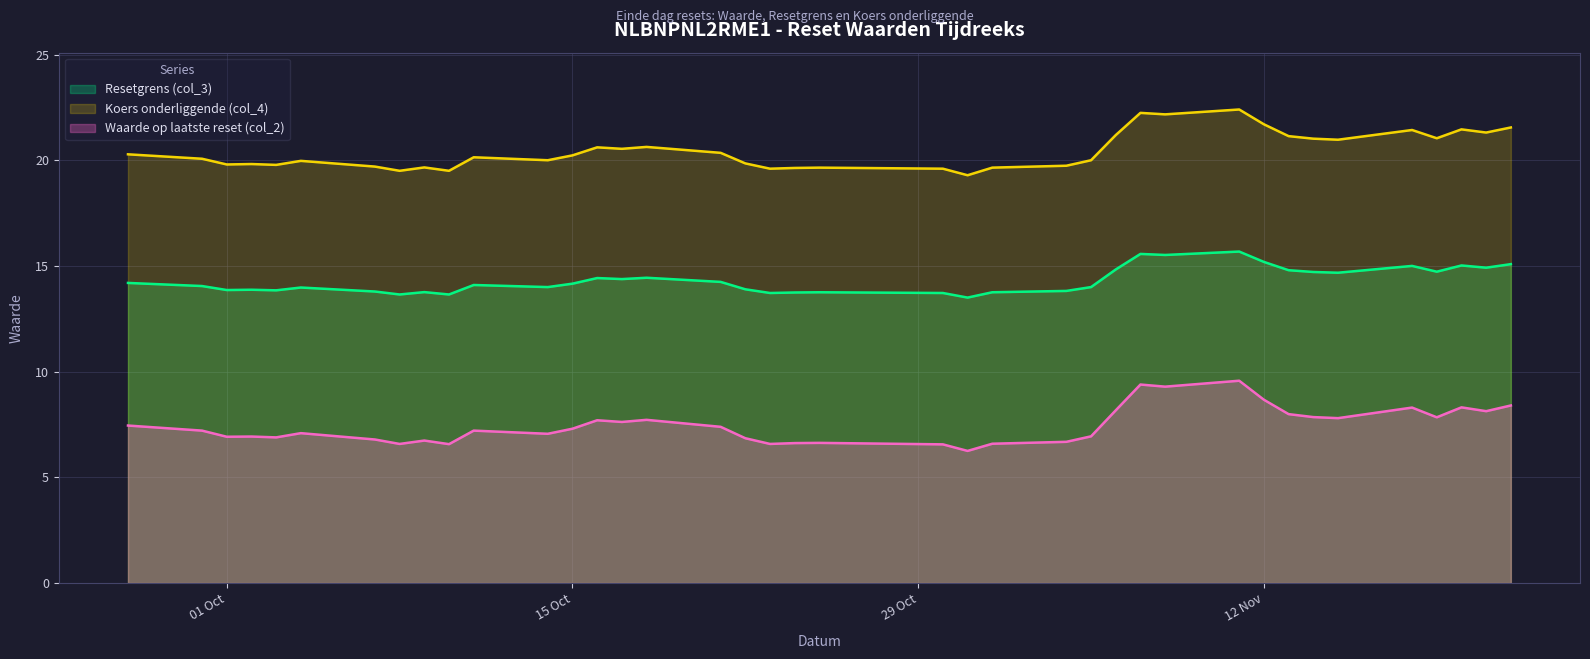

How many interior local valleys does the Resetgrens (col_3) series have?

12